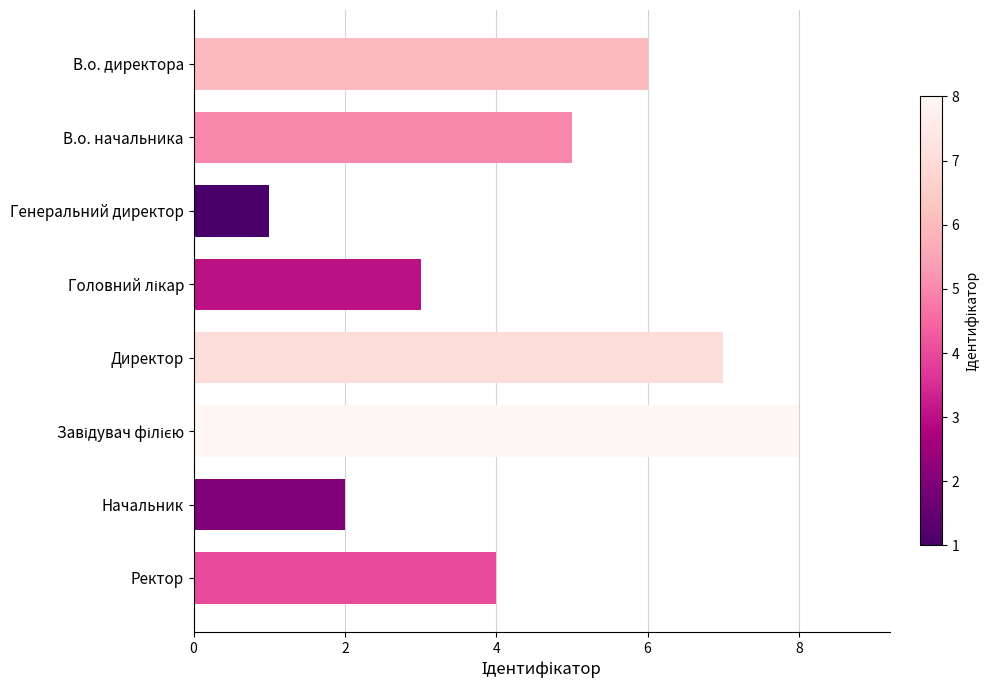

Reading top to bottom, extract all data points from this chart.

6	5	1	3	7	8	2	4